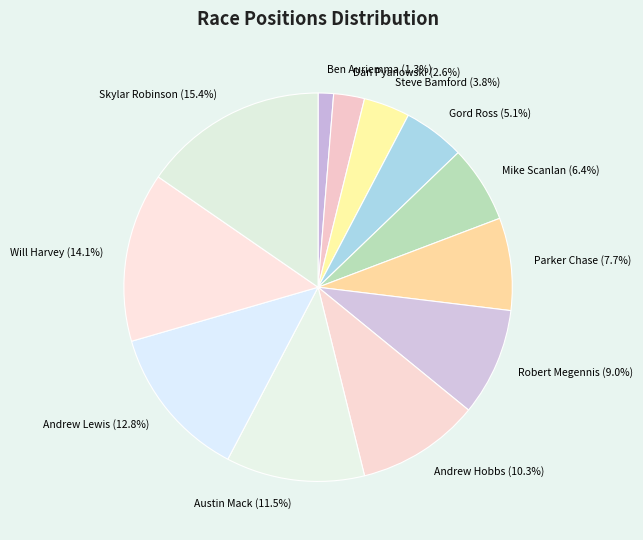

Is there any slice that represents more than half of the pie?

No